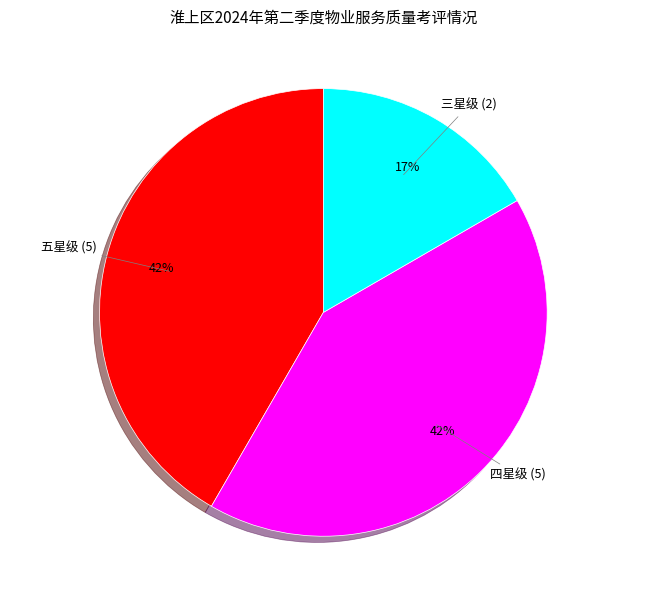

Is there a majority slice in this chart?

No